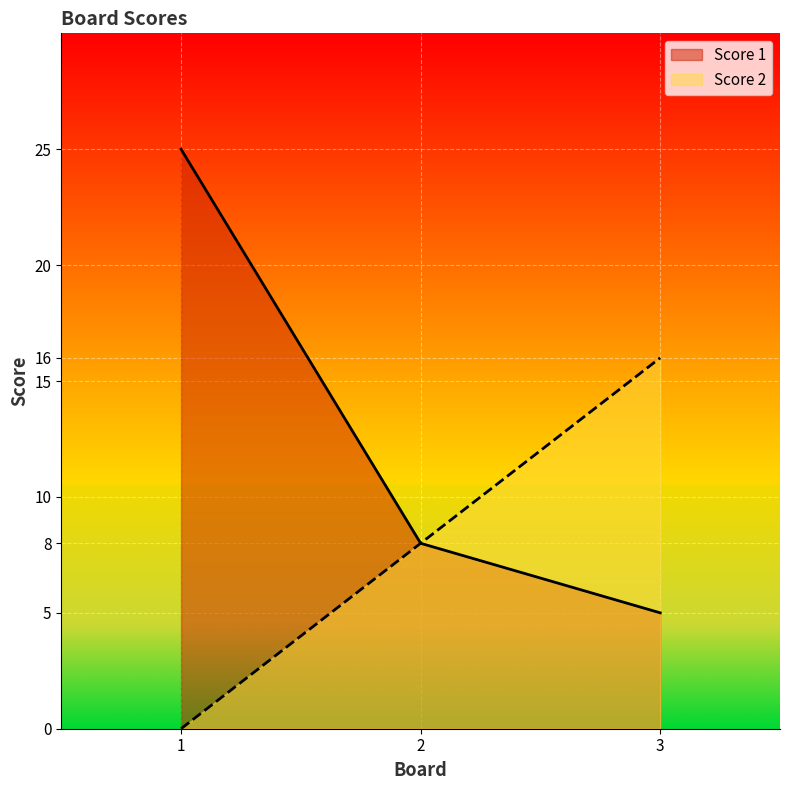

How many data points in Score 1 are less than 8?

1